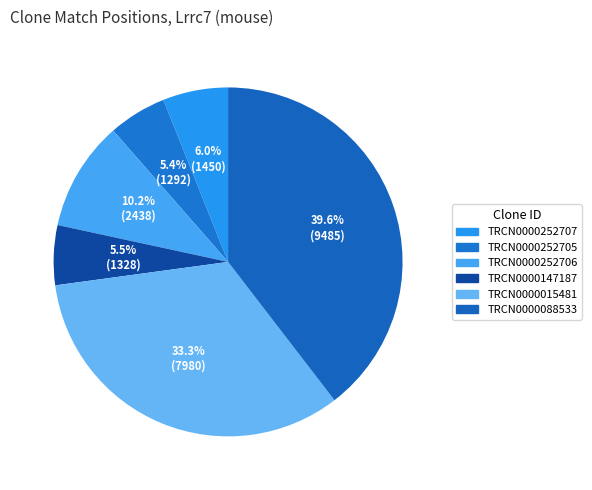

To the nearest percent, what portion does TRCN0000252707 represent?

6%